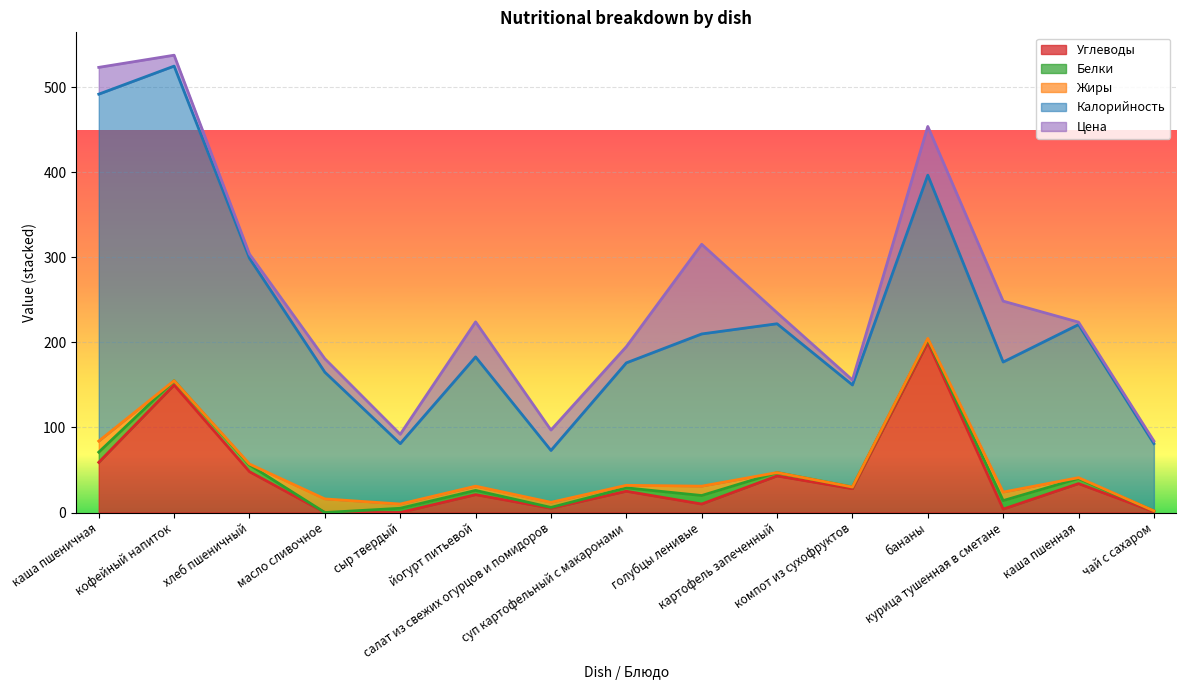

At which category is the sum across all series the highest?

кофейный напиток